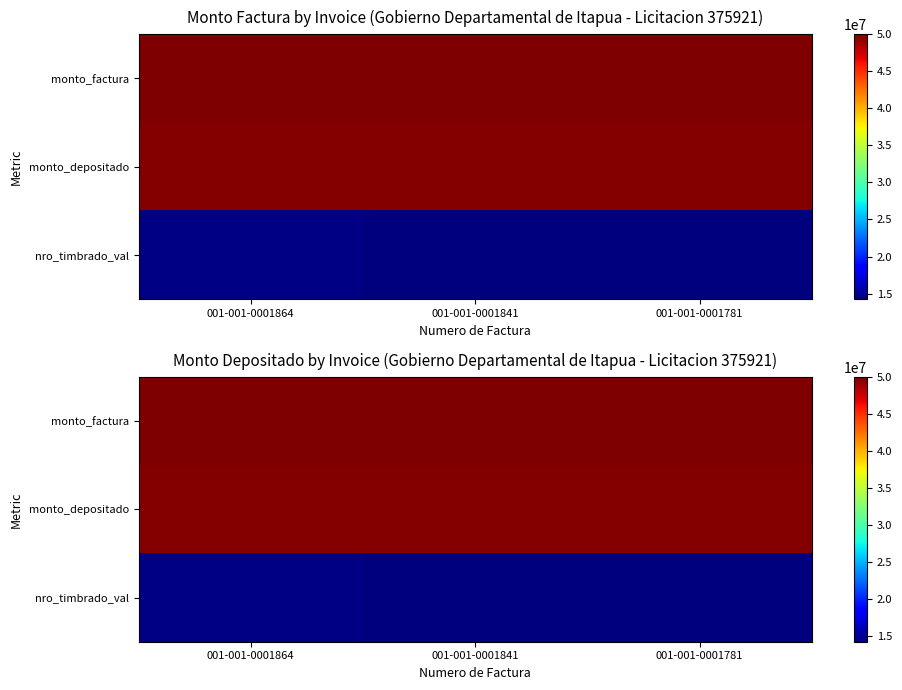

Between 001-001-0001781 and 001-001-0001864, which is larger?

001-001-0001781